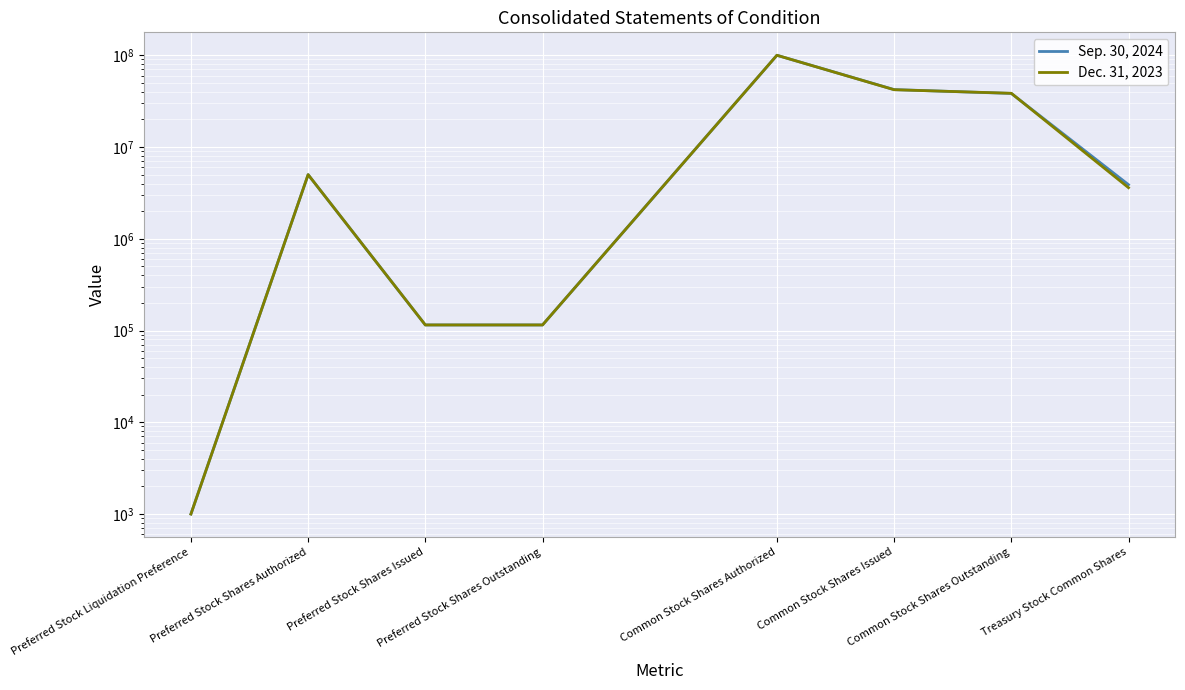

True or false: Dec. 31, 2023 has more than 2 points higher than both neighbors.

False